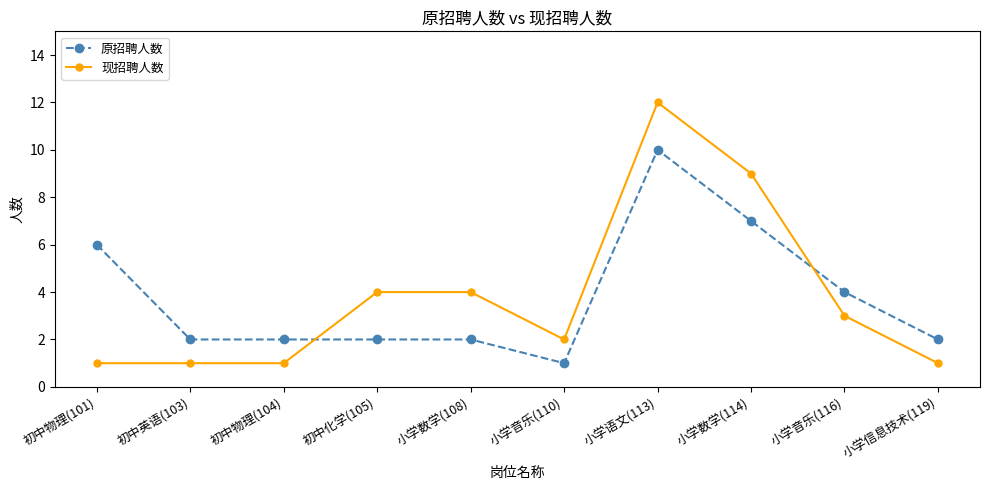

What is the total value across all series at 小学数学(114)?

16